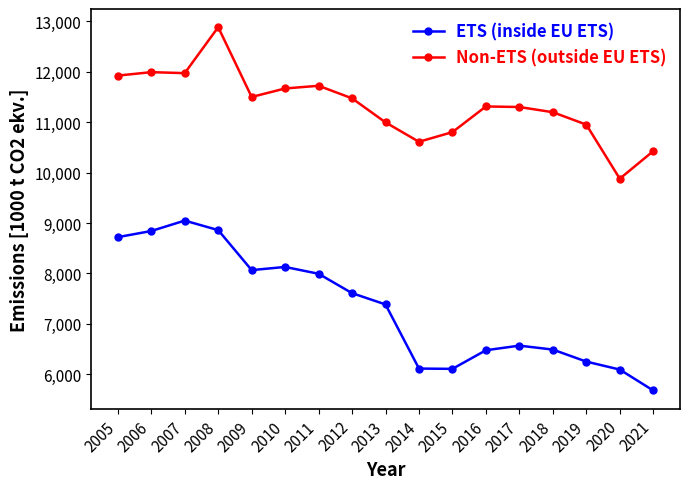

Which category has the lowest value across all series?

2021